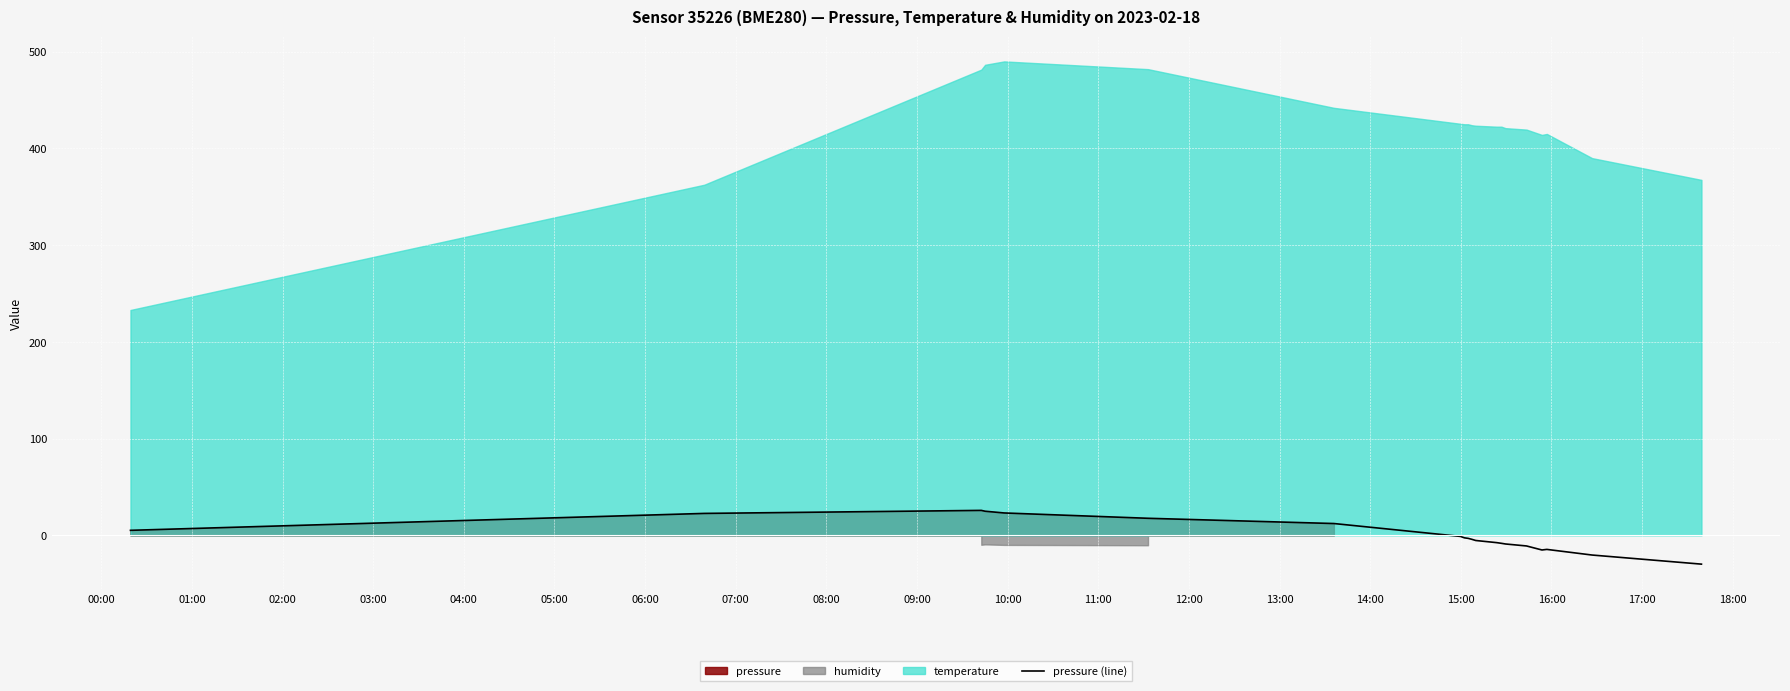

Does the chart display data point markers on the line(s)?

No